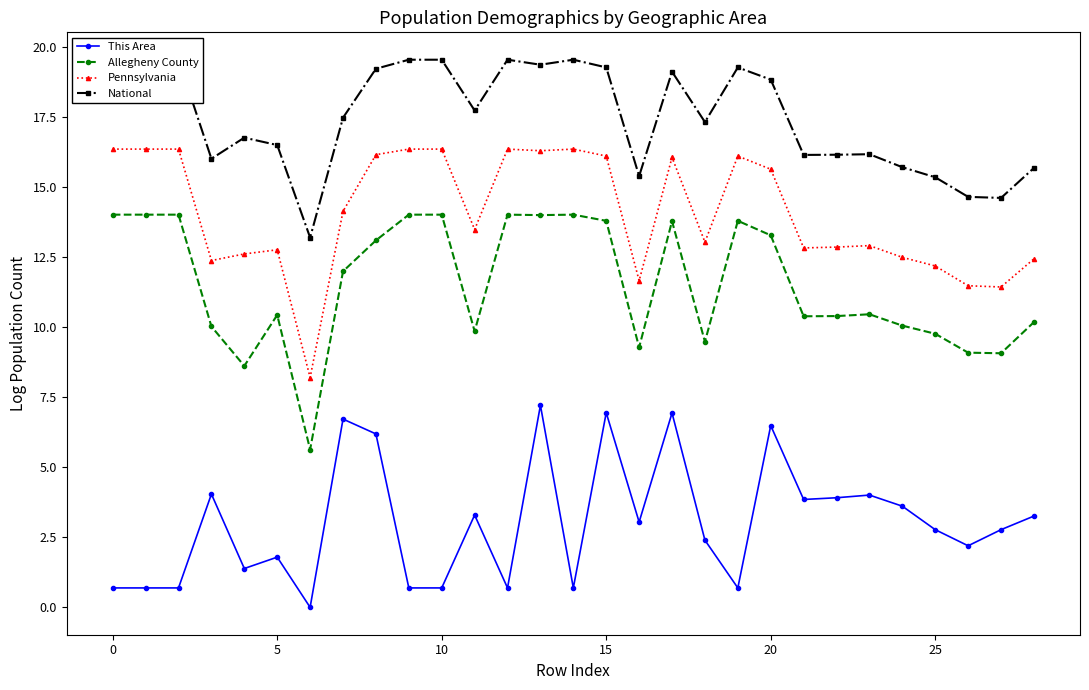

Between 28 and 13, which is larger?

13